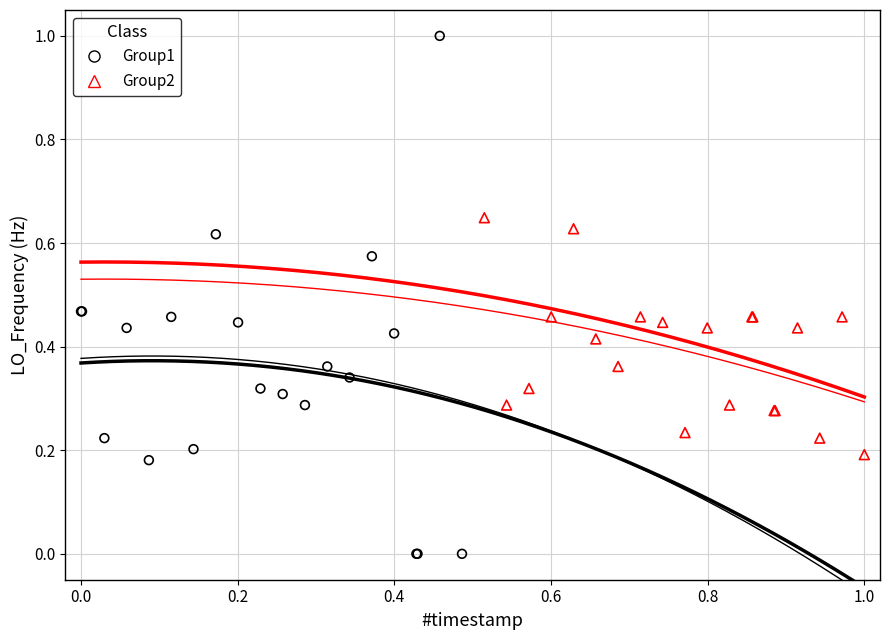

Which series has the widest spread of Y values?

Group1